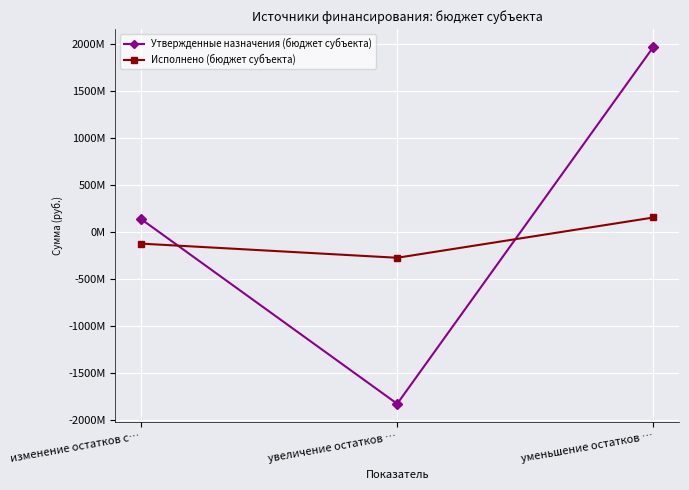

The value of Утвержденные назначения (бюджет субъекта) at увеличение остатков … is -1830949356.6. True or false?

True